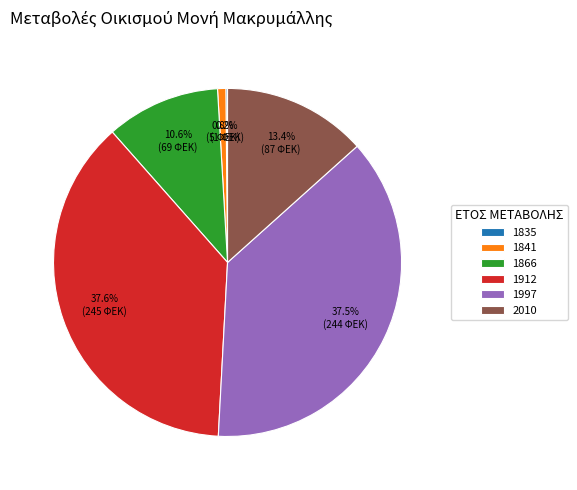

Is 1841 the majority of the pie?

No